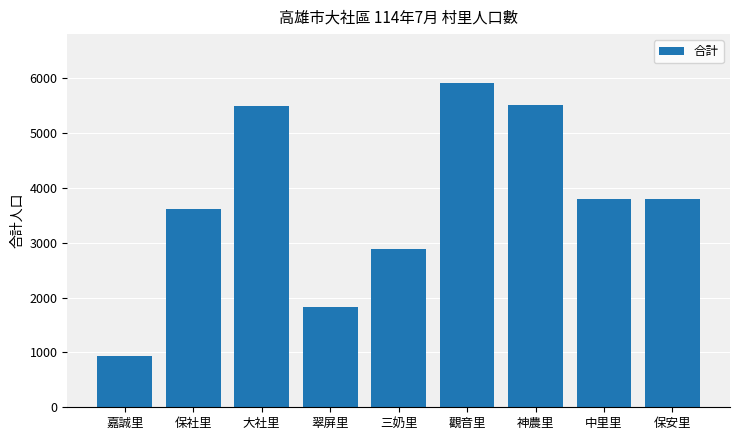

What is the maximum value shown in the chart?

5919